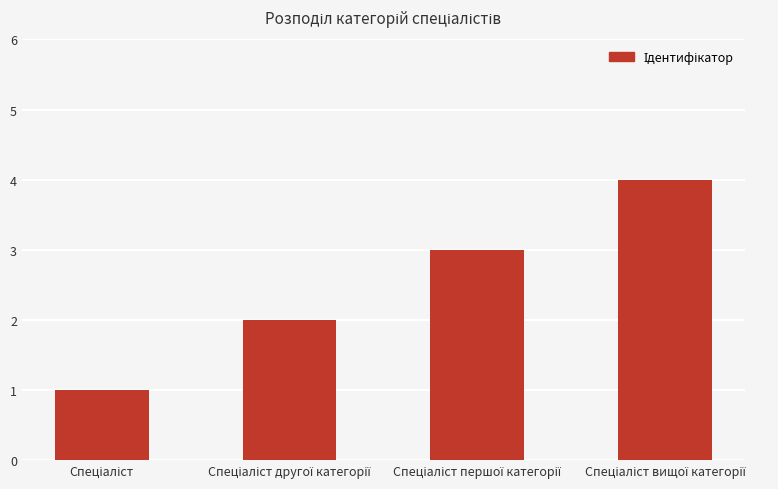

How many values are between 2 and 4?

3